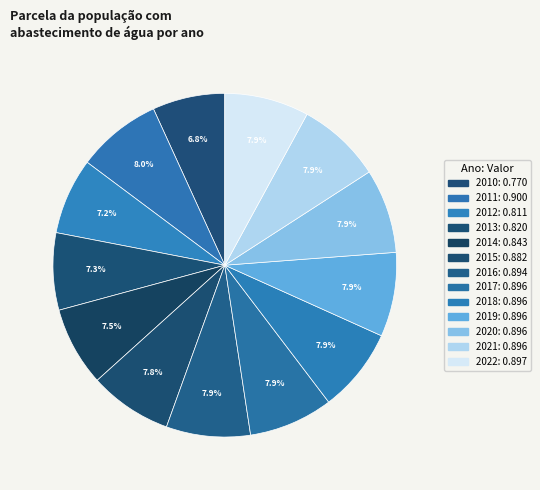

Which category has the smallest portion of the pie?

2010